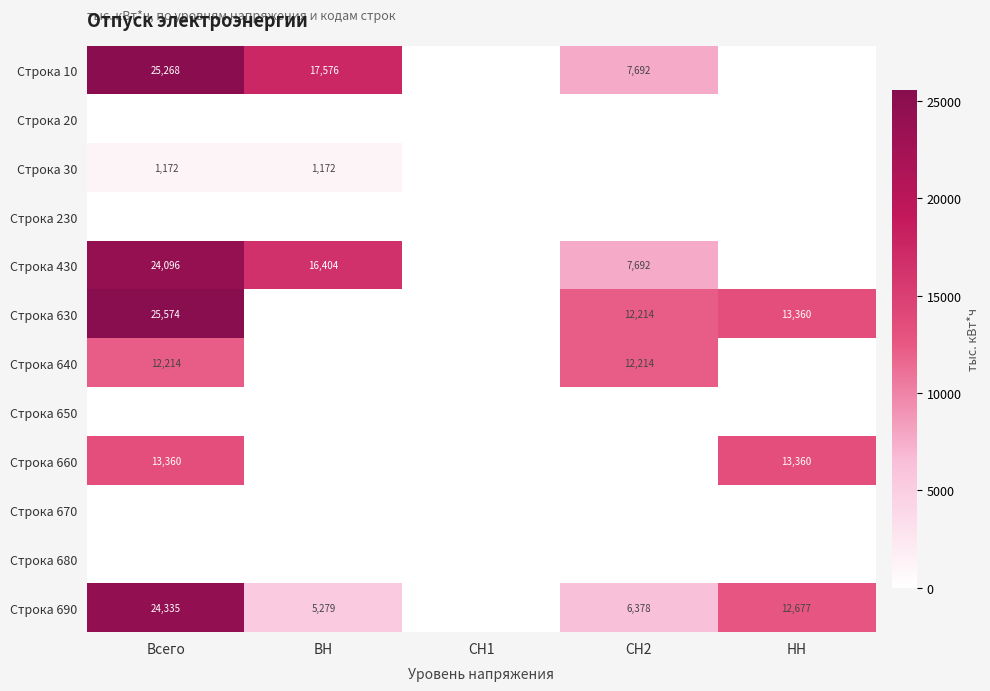

True or false: Строка 690 has a value of 5279 at ВН.

True